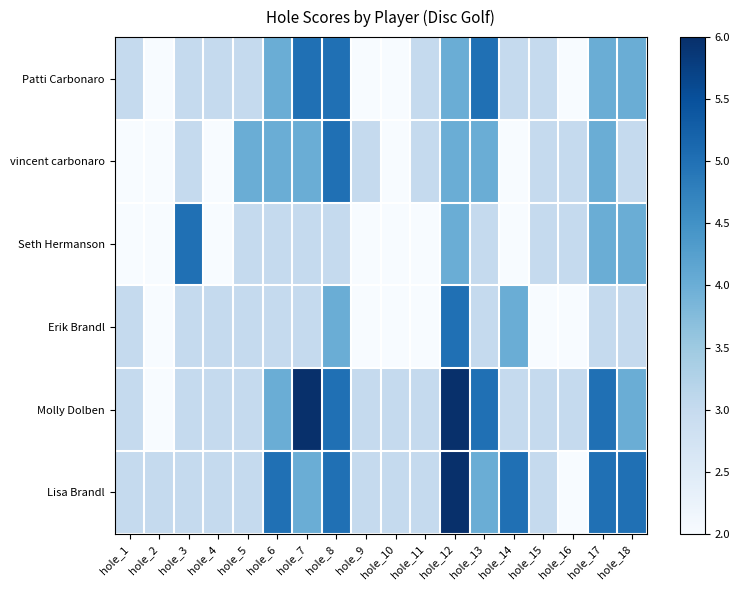

Reading left to right, transcribe all the data shown in this chart.

Patti Carbonaro: hole_1=3	hole_2=2	hole_3=3	hole_4=3	hole_5=3	hole_6=4	hole_7=5	hole_8=5	hole_9=2	hole_10=2	hole_11=3	hole_12=4	hole_13=5	hole_14=3	hole_15=3	hole_16=2	hole_17=4	hole_18=4
vincent carbonaro: hole_1=2	hole_2=2	hole_3=3	hole_4=2	hole_5=4	hole_6=4	hole_7=4	hole_8=5	hole_9=3	hole_10=2	hole_11=3	hole_12=4	hole_13=4	hole_14=2	hole_15=3	hole_16=3	hole_17=4	hole_18=3
Seth Hermanson: hole_1=2	hole_2=2	hole_3=5	hole_4=2	hole_5=3	hole_6=3	hole_7=3	hole_8=3	hole_9=2	hole_10=2	hole_11=2	hole_12=4	hole_13=3	hole_14=2	hole_15=3	hole_16=3	hole_17=4	hole_18=4
Erik Brandl: hole_1=3	hole_2=2	hole_3=3	hole_4=3	hole_5=3	hole_6=3	hole_7=3	hole_8=4	hole_9=2	hole_10=2	hole_11=2	hole_12=5	hole_13=3	hole_14=4	hole_15=2	hole_16=2	hole_17=3	hole_18=3
Molly Dolben: hole_1=3	hole_2=2	hole_3=3	hole_4=3	hole_5=3	hole_6=4	hole_7=6	hole_8=5	hole_9=3	hole_10=3	hole_11=3	hole_12=6	hole_13=5	hole_14=3	hole_15=3	hole_16=3	hole_17=5	hole_18=4
Lisa Brandl: hole_1=3	hole_2=3	hole_3=3	hole_4=3	hole_5=3	hole_6=5	hole_7=4	hole_8=5	hole_9=3	hole_10=3	hole_11=3	hole_12=6	hole_13=4	hole_14=5	hole_15=3	hole_16=2	hole_17=5	hole_18=5